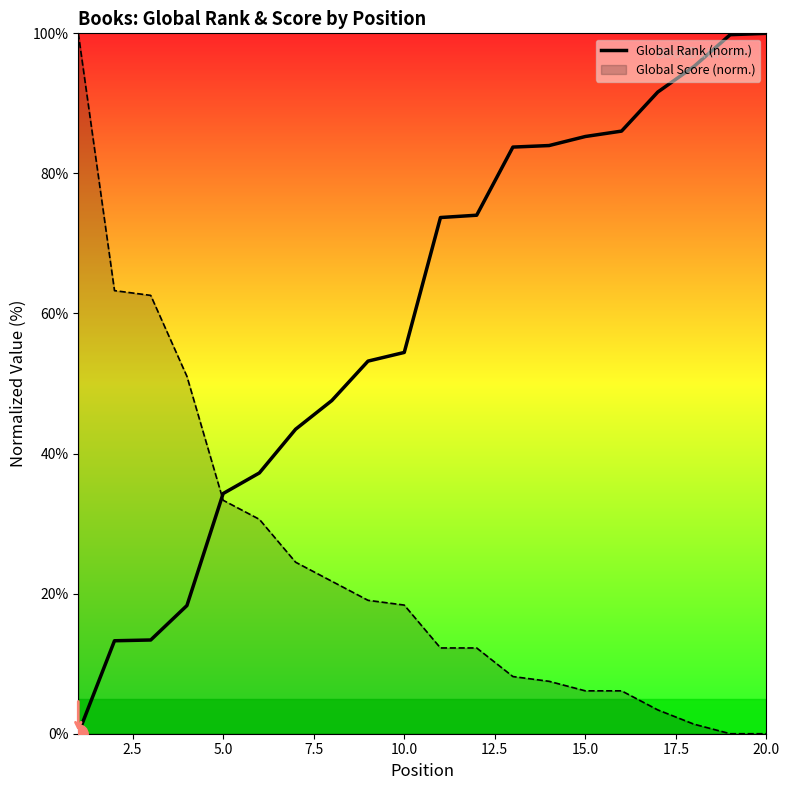

Which series has the largest total across all categories?

Global Rank (norm.)